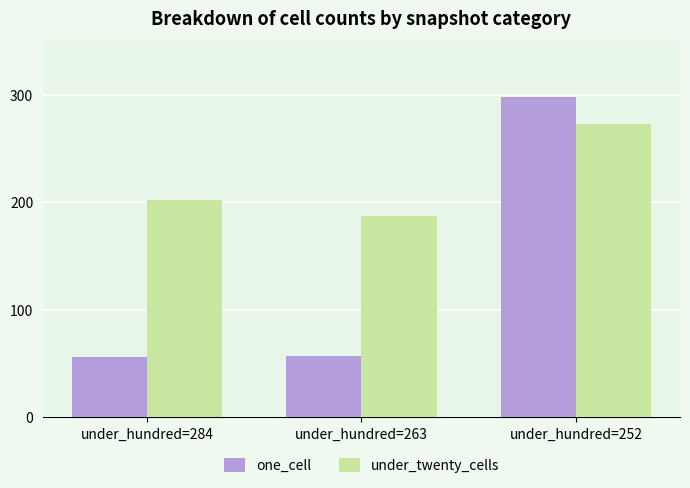

What are all the series names shown in the legend?

one_cell, under_twenty_cells